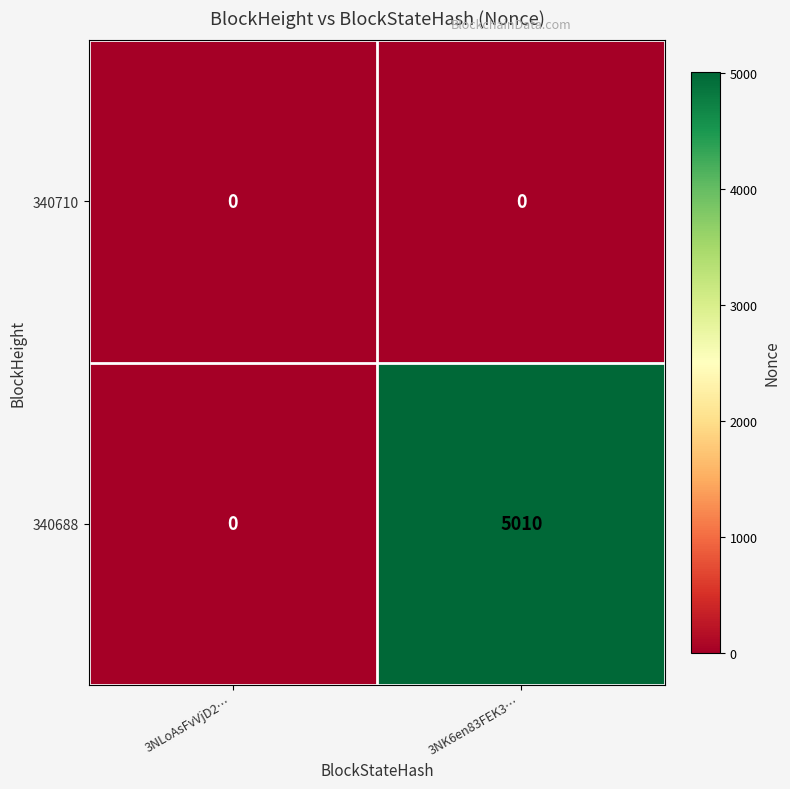

Which series changed the most between 3NLoAsFvVjD2… and 3NK6en83FEK3…?

340688